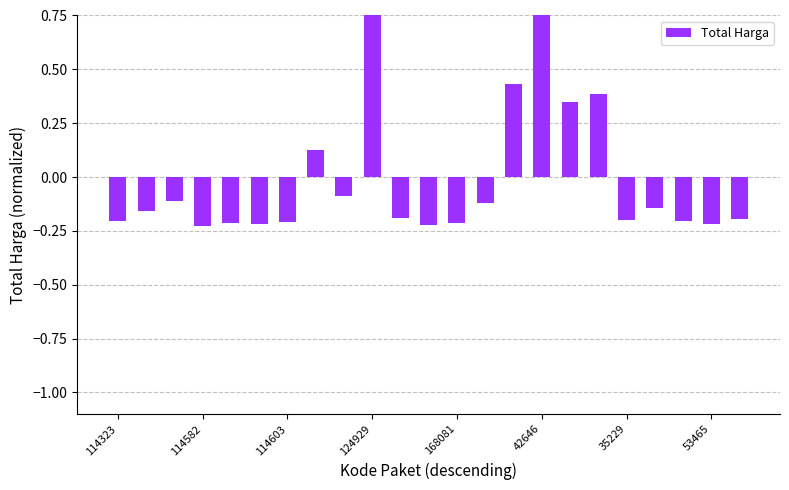

What position from the right is 10?

13